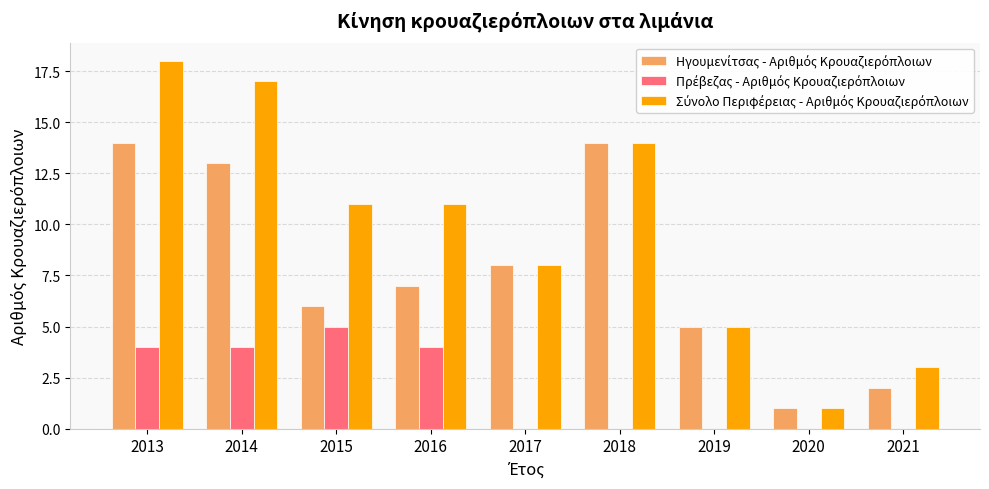

Are the bars grouped side by side (vs. stacked)?

Yes